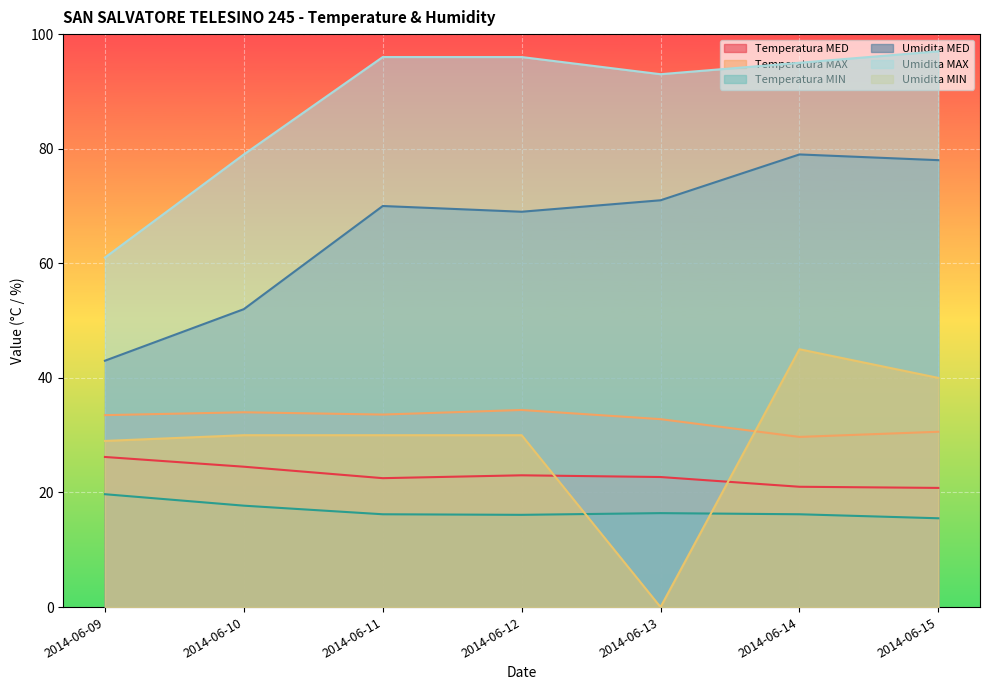

The value of Temperatura MED at 2014-06-12 is 15.9. True or false?

False